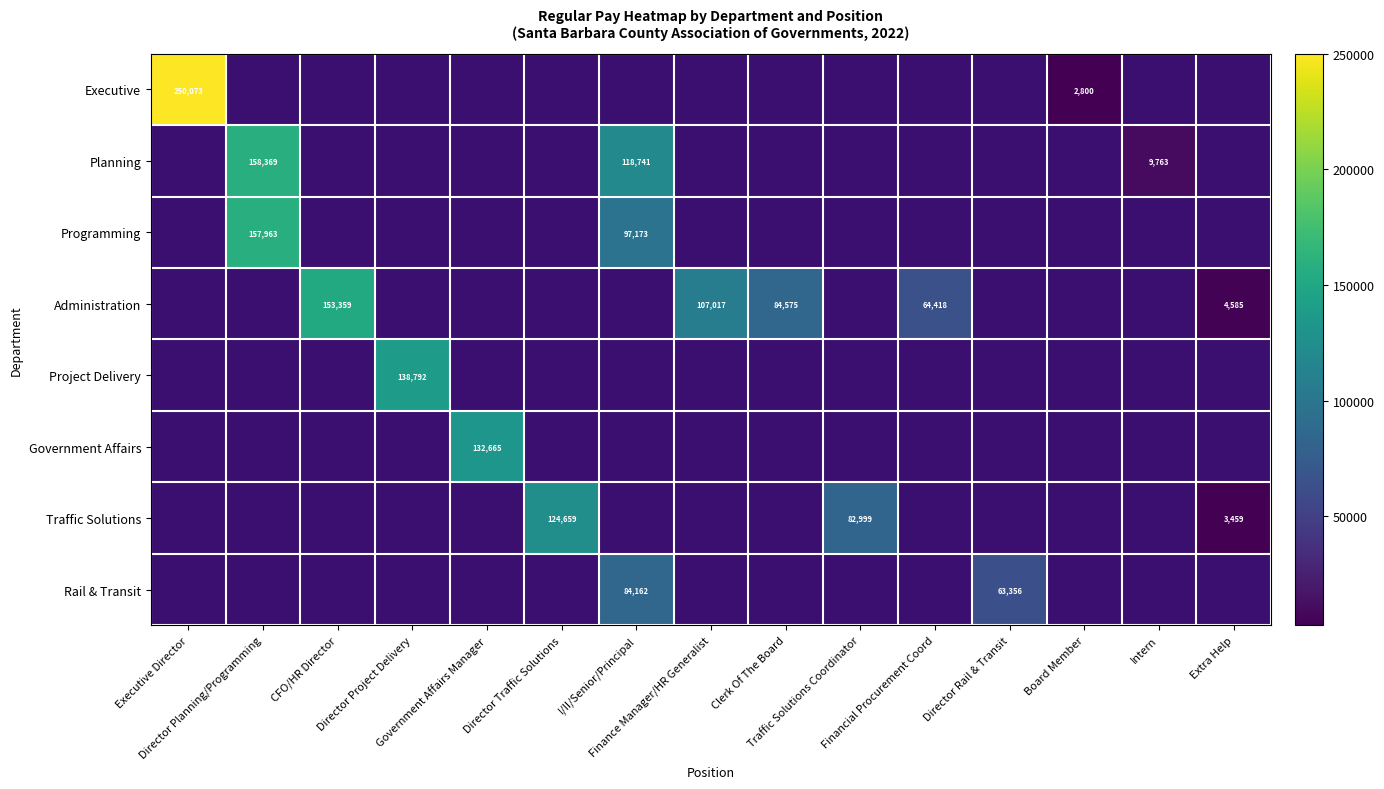

How many distinct data groups are displayed?

8